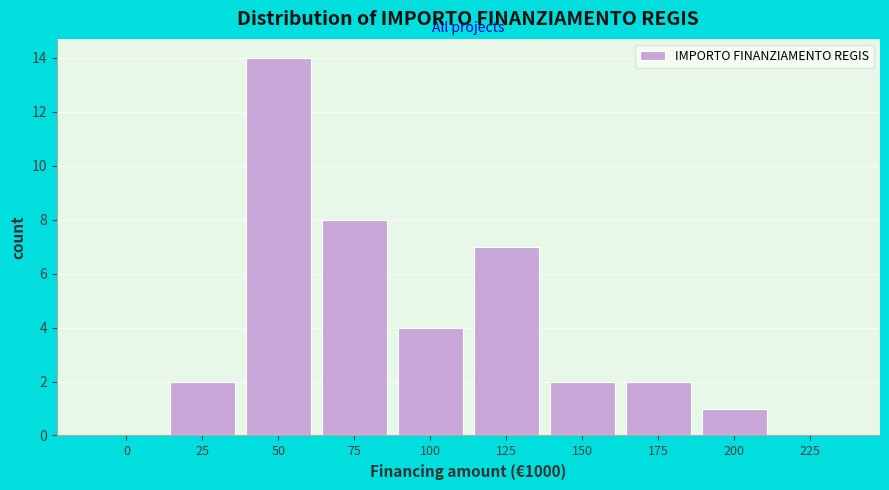

Reading left to right, extract all data points from this chart.

0=0	25=2	50=14	75=8	100=4	125=7	150=2	175=2	200=1	225=0